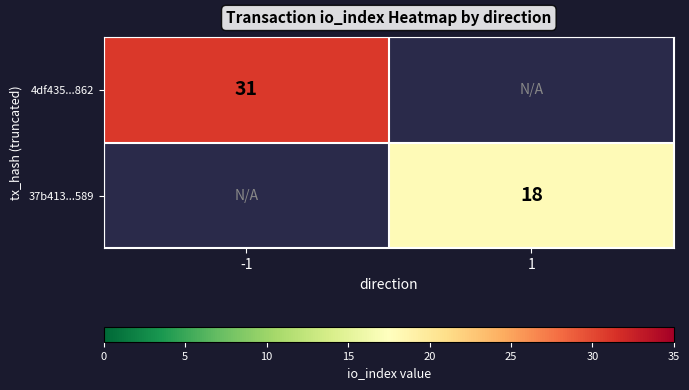

The value of 4df435...862 at -1 is 7. True or false?

False